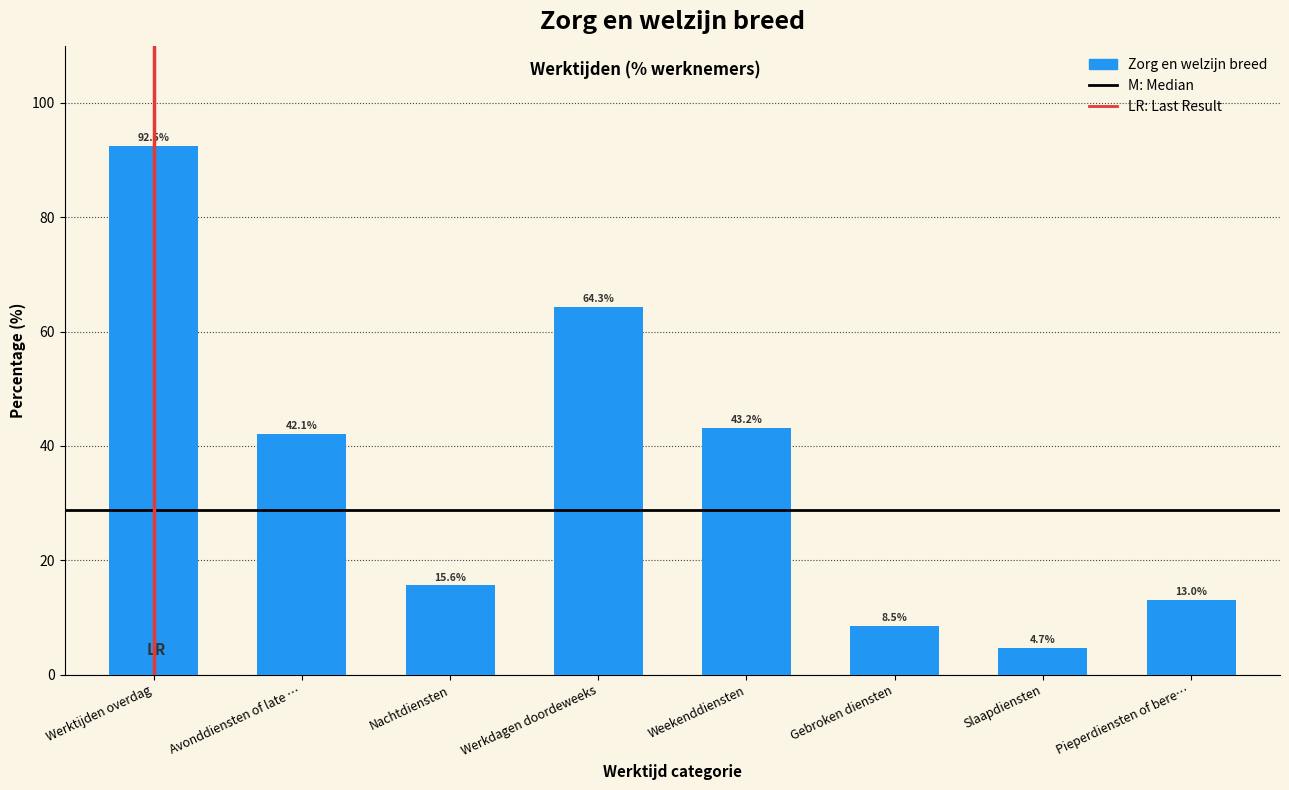

Reading right to left, what are all the values shown in this chart?

13.0	4.7	8.5	43.2	64.3	15.6	42.1	92.5